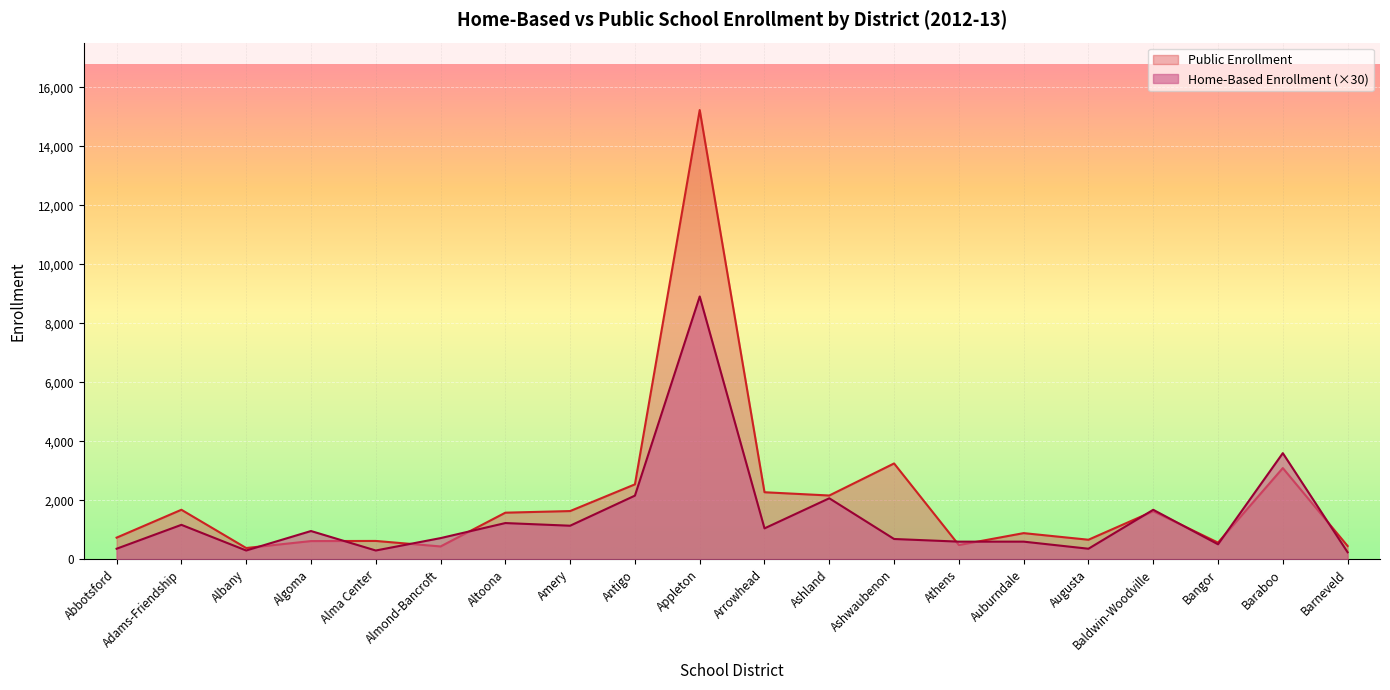

After their last crossing, which series has the higher values: Home-Based Enrollment or Public Enrollment?

Public Enrollment